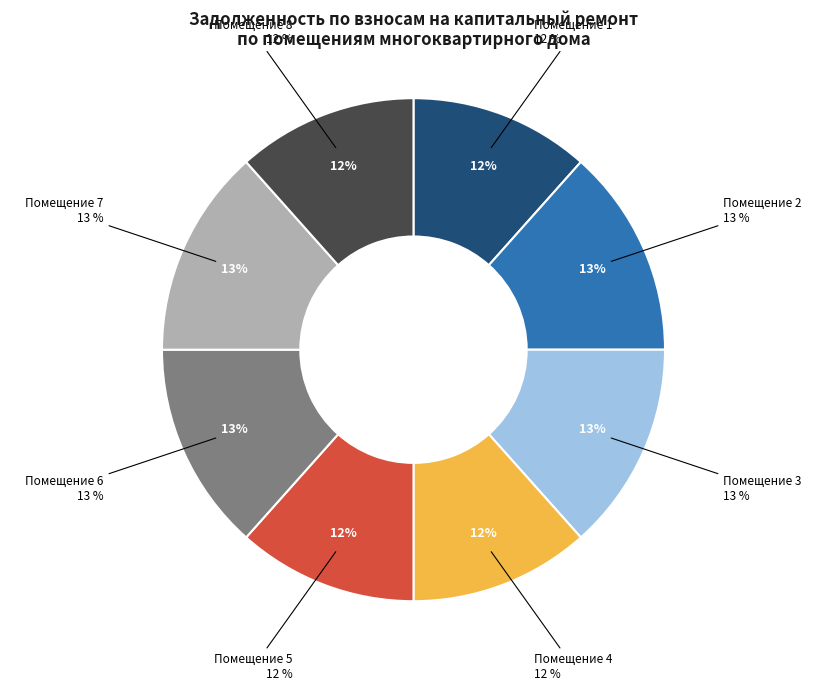

Rank the categories by value from lowest to highest.

1, 4, 5, 8, 2, 3, 6, 7